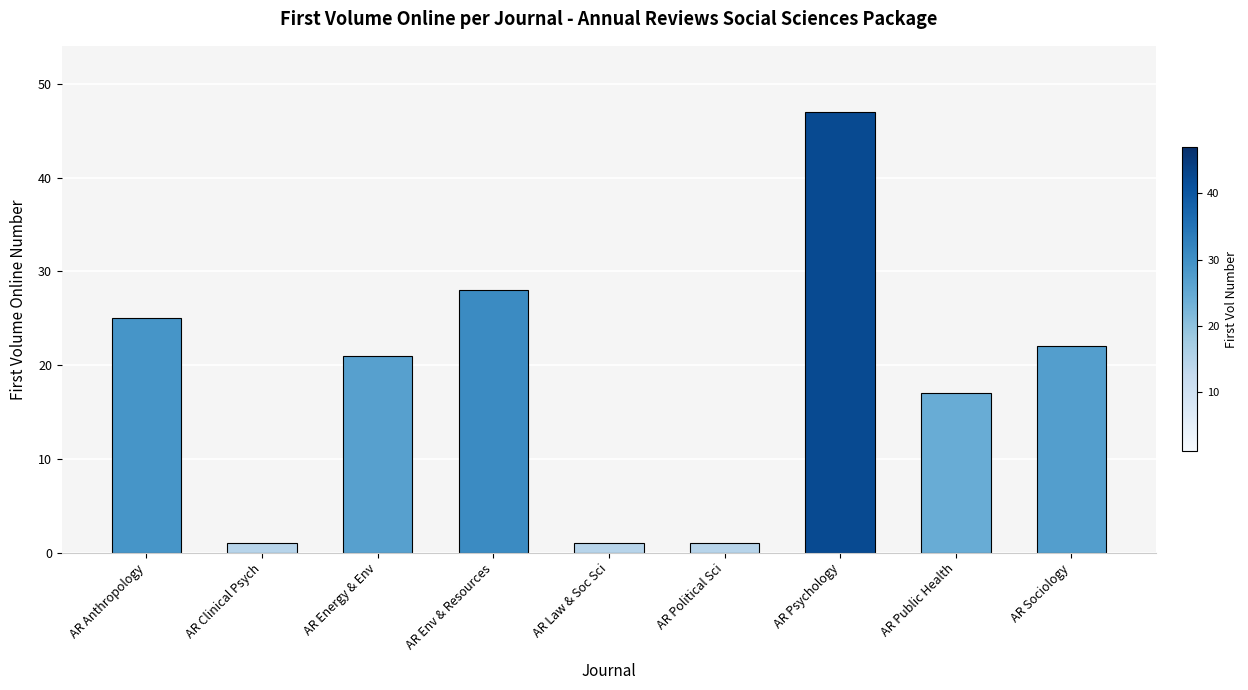

What is the greatest value displayed?

47